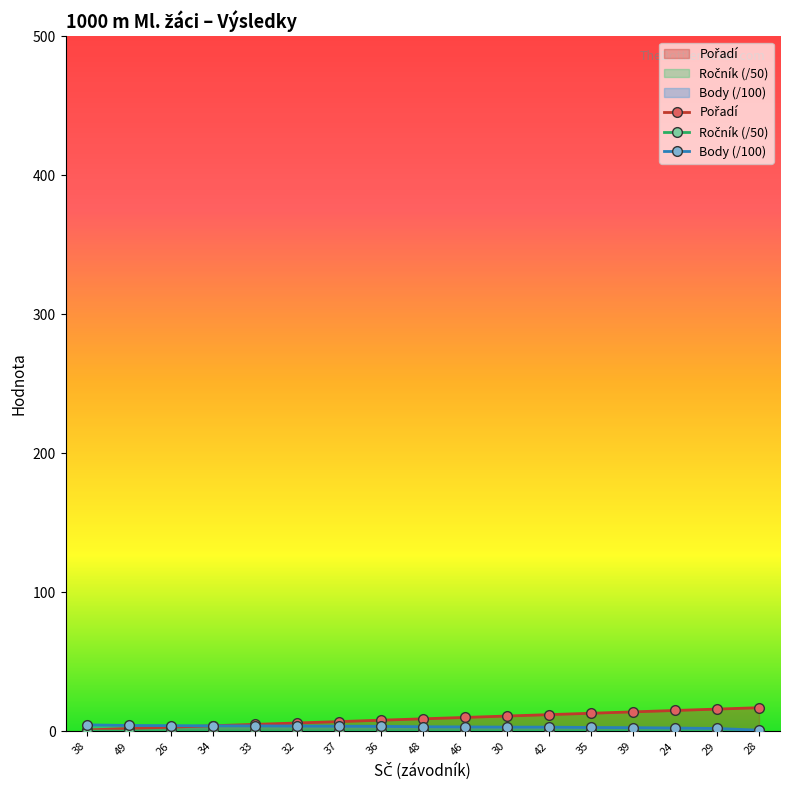

Which series has the largest range (max minus min)?

Pořadí